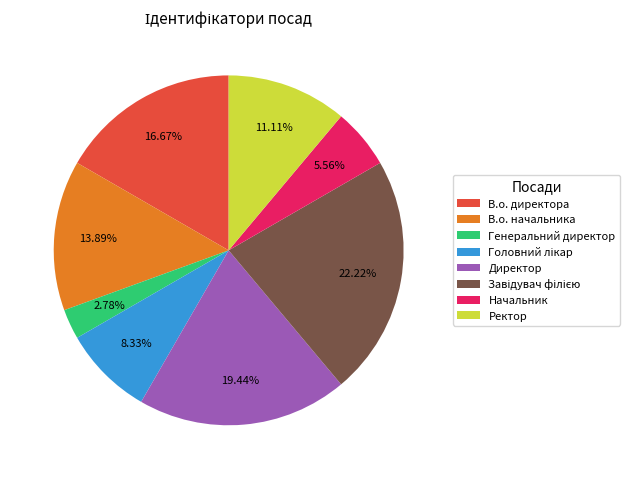

How many slices are in this pie chart?

8